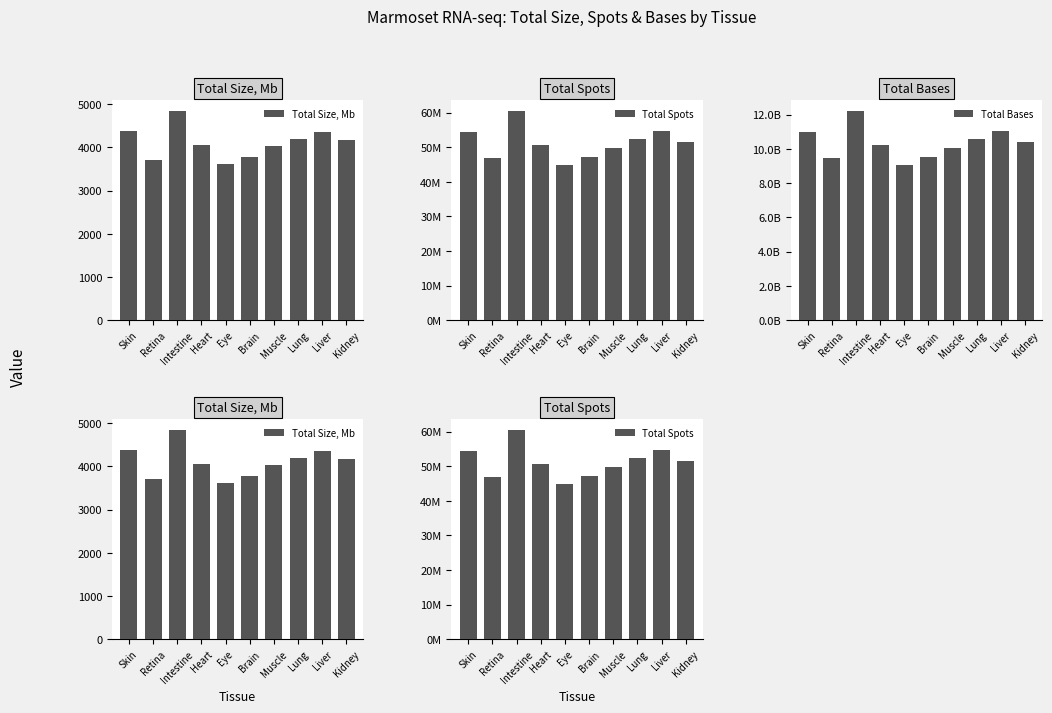

List the labels in order of Total Spots value, smallest first.

Eye, Retina, Brain, Muscle, Heart, Kidney, Lung, Skin, Liver, Intestine